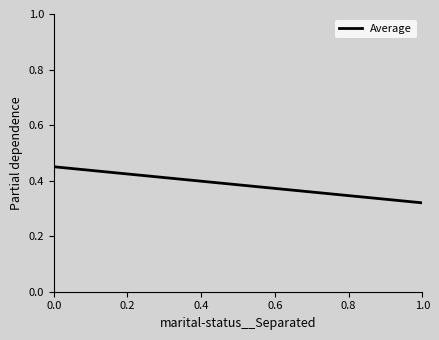

Is it true that Average equals 0.1 at 1.0?

False